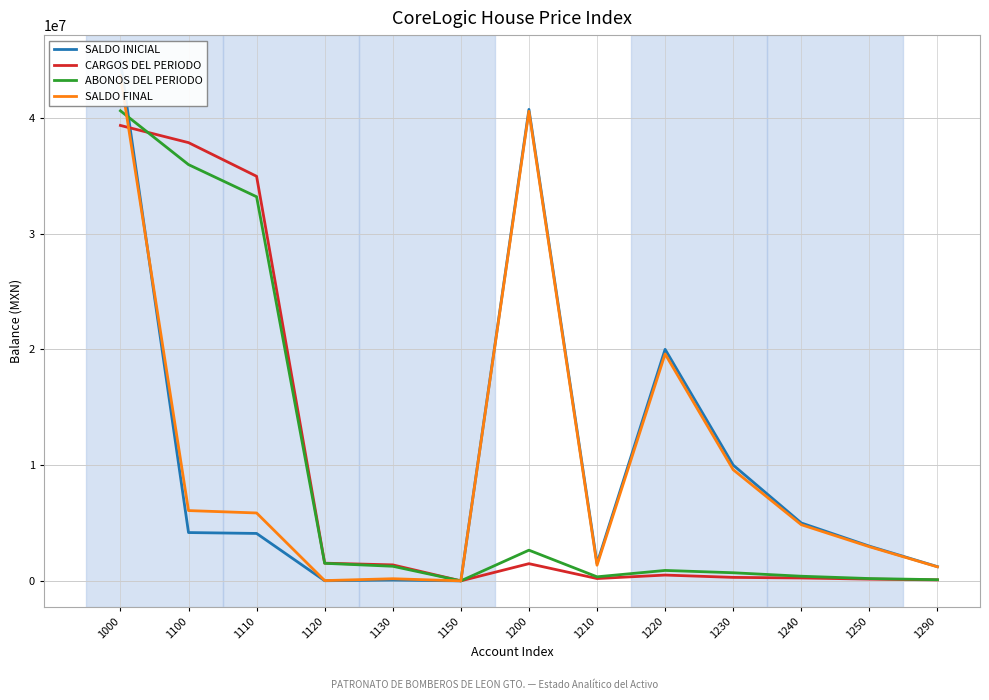

At which category does the chart reach its minimum across all series?

1150